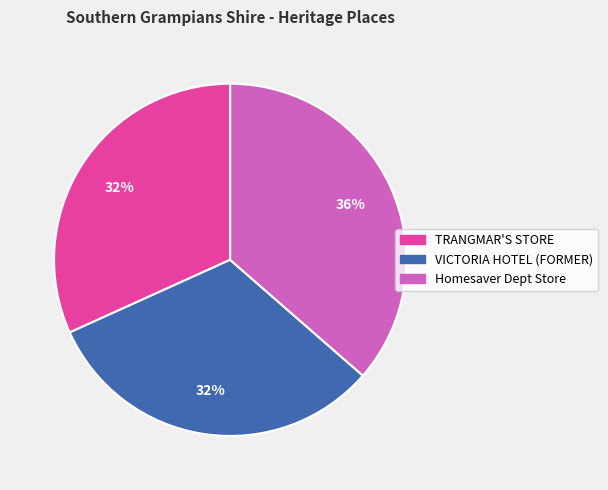

To the nearest percent, what is the average slice percentage?

33%